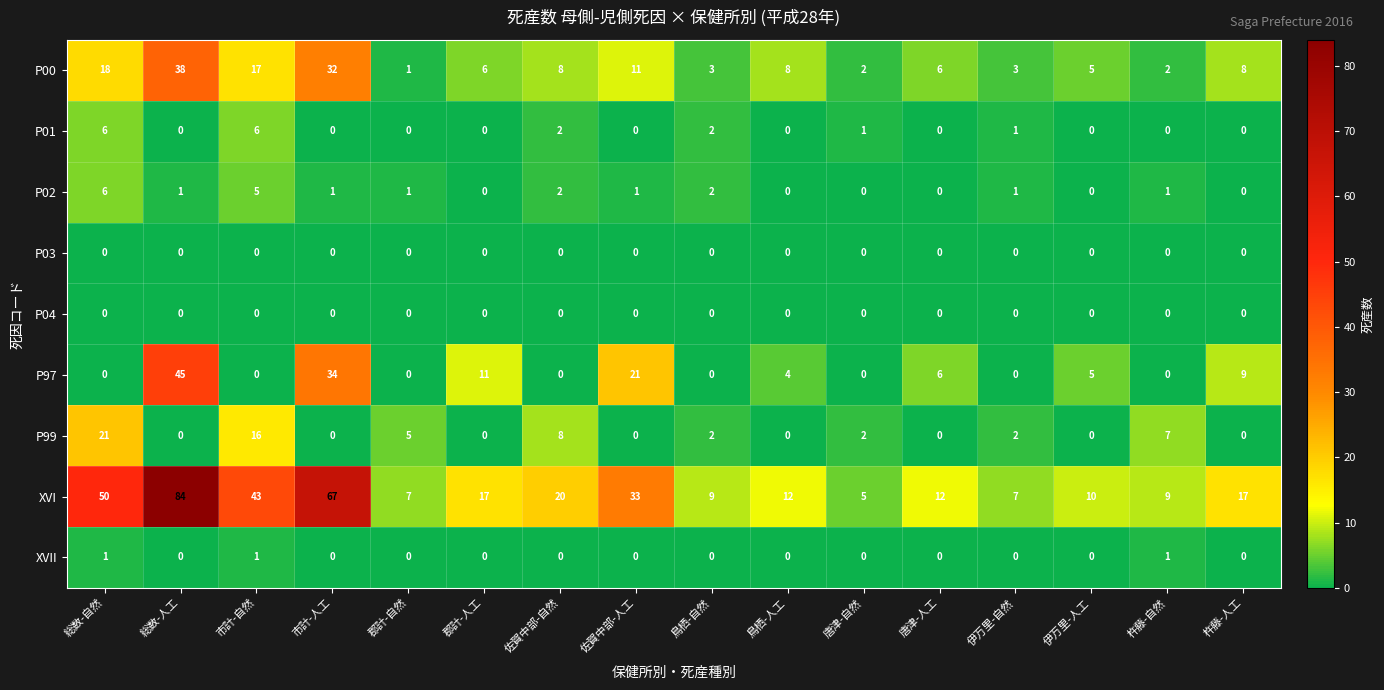

What is the difference between the maximum and second lowest values in the P01 series?

6